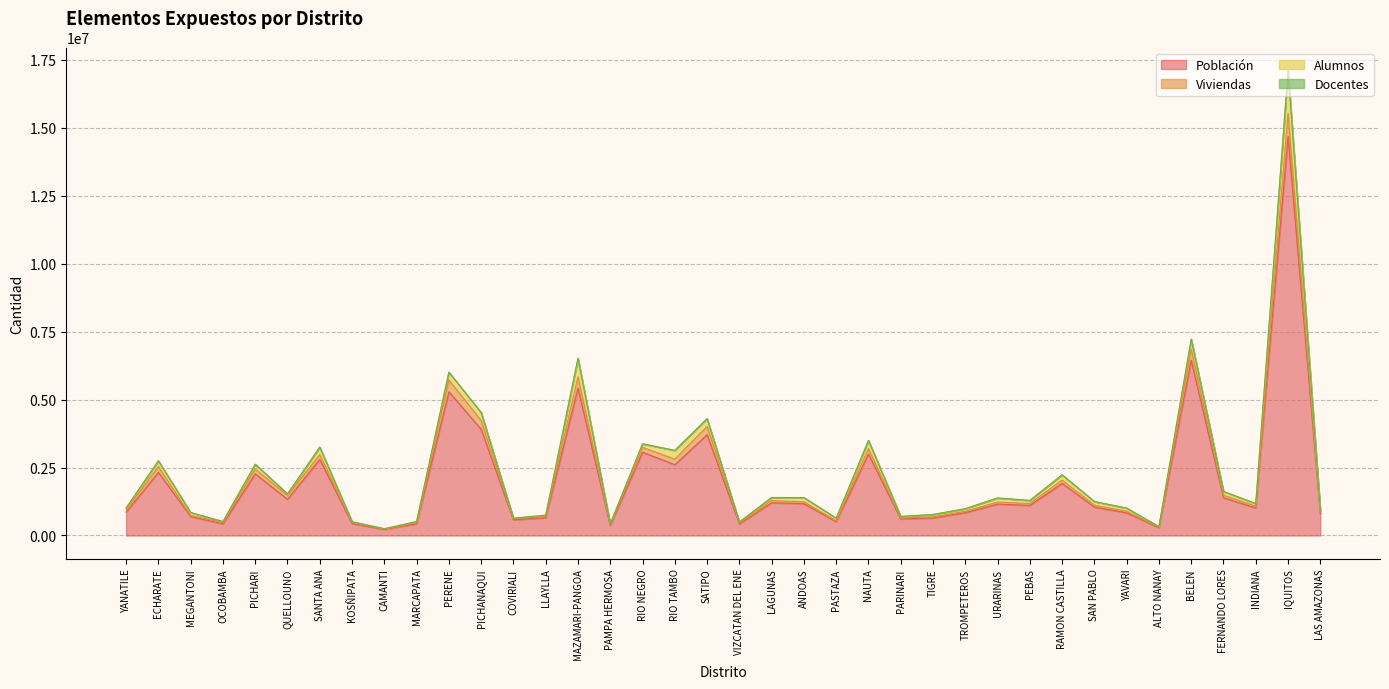

The value of Población at VIZCATAN DEL ENE is 425200. True or false?

True